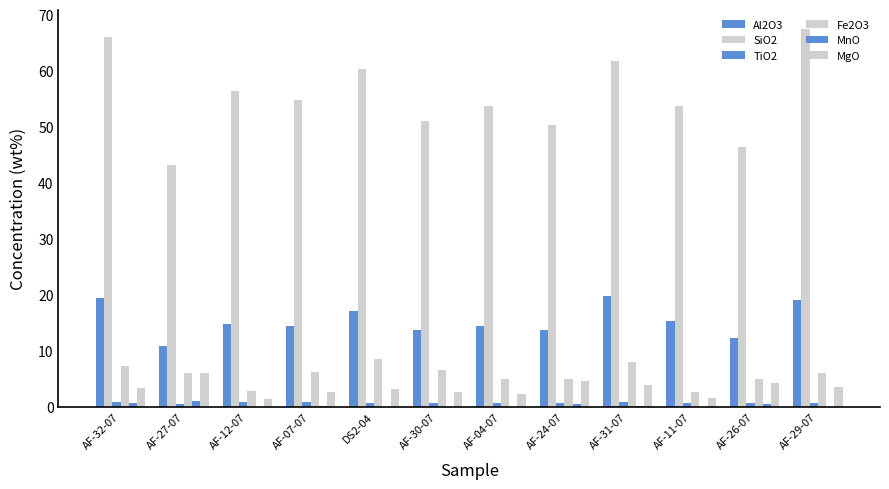

Are the bars grouped side by side (vs. stacked)?

Yes